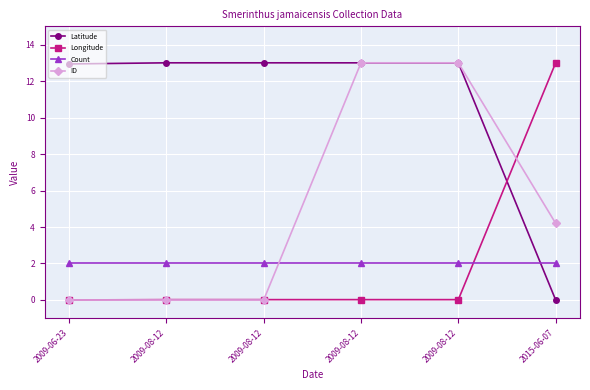

Which series has the largest total across all categories?

Latitude